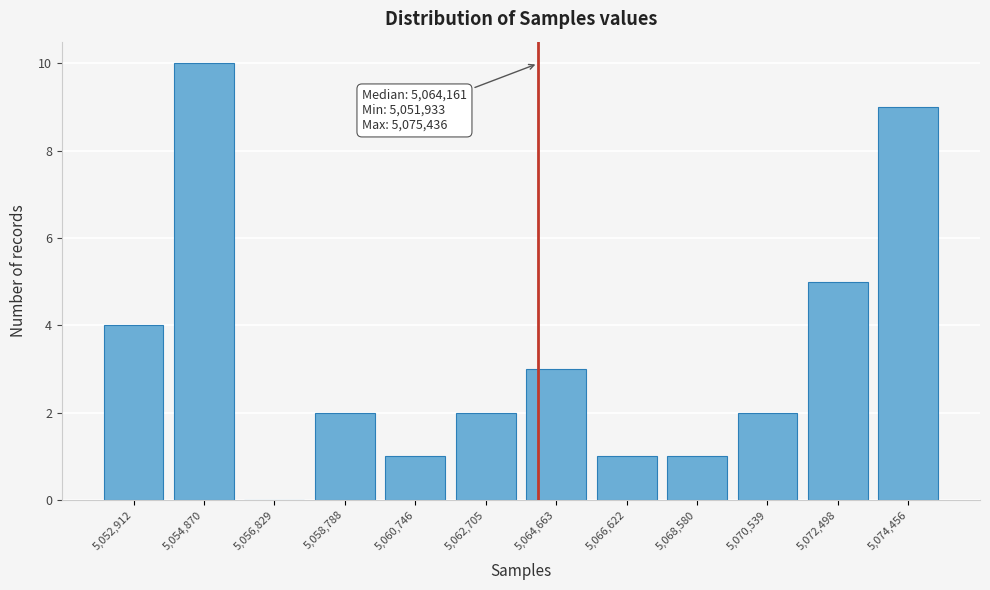

Which range on the x-axis has the tallest bar?

5053800 to 5055800